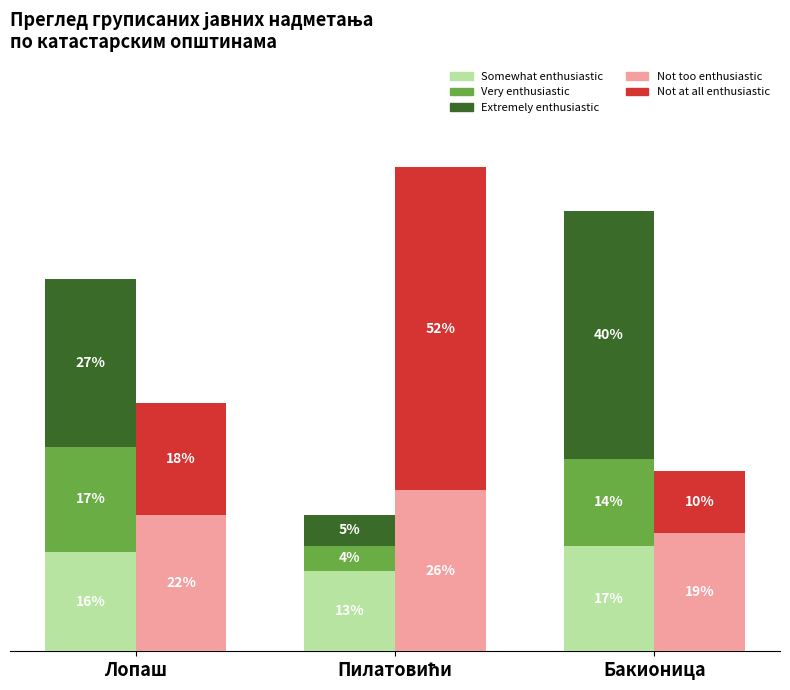

How many bars are there in total?

15